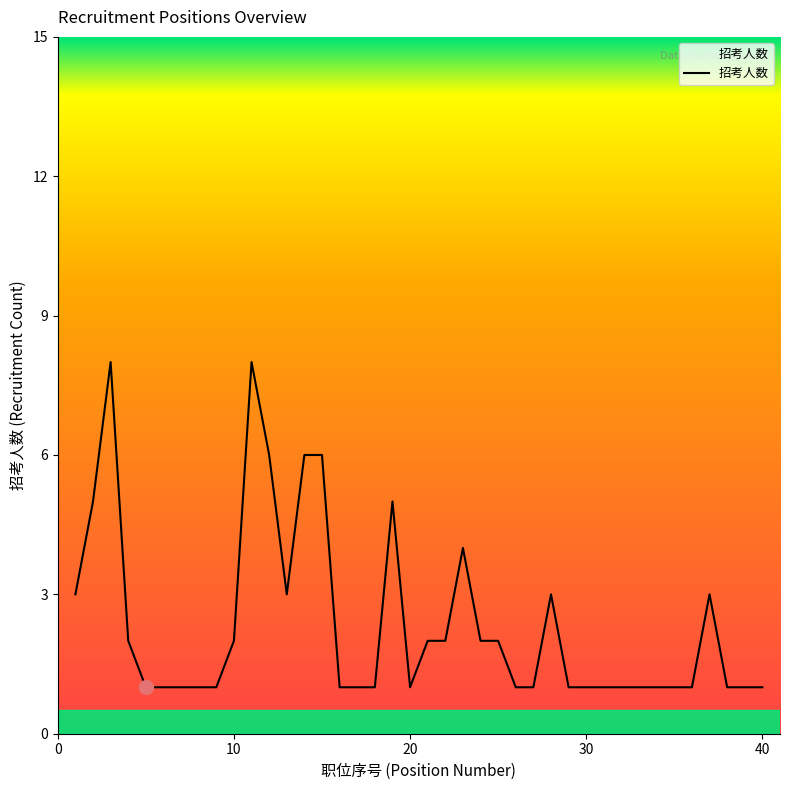

How many lines are shown in the chart?

1